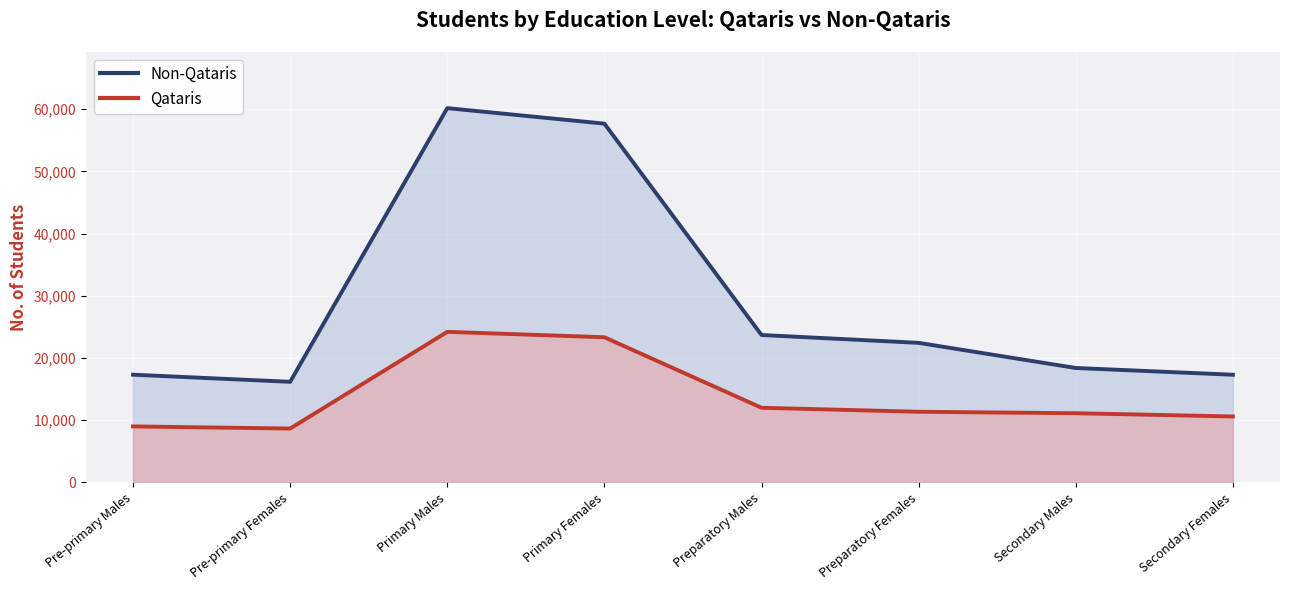

What is the sum of the Qataris values at Preparatory Males and Primary Females?

35324